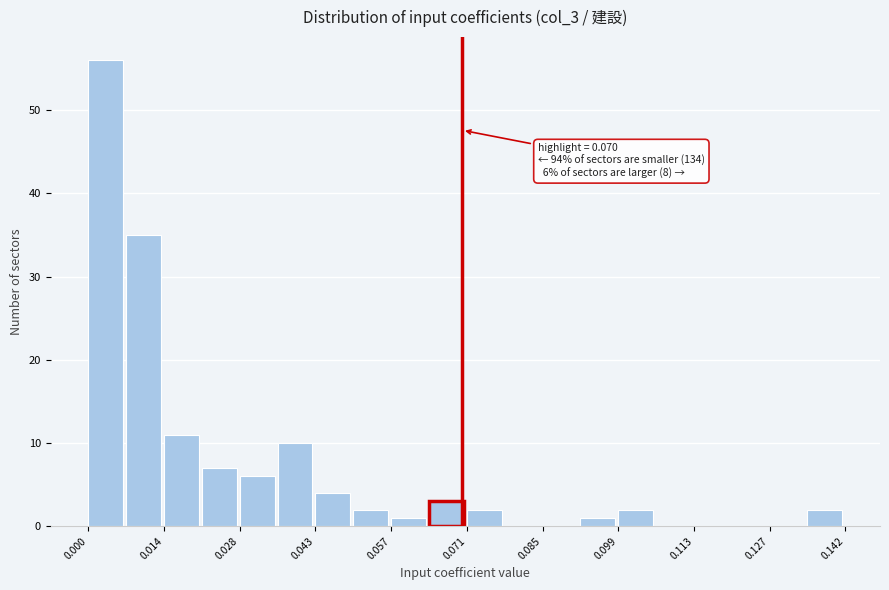

Read against the x-axis, roughly where is the centre of the tallest bar?

0.004